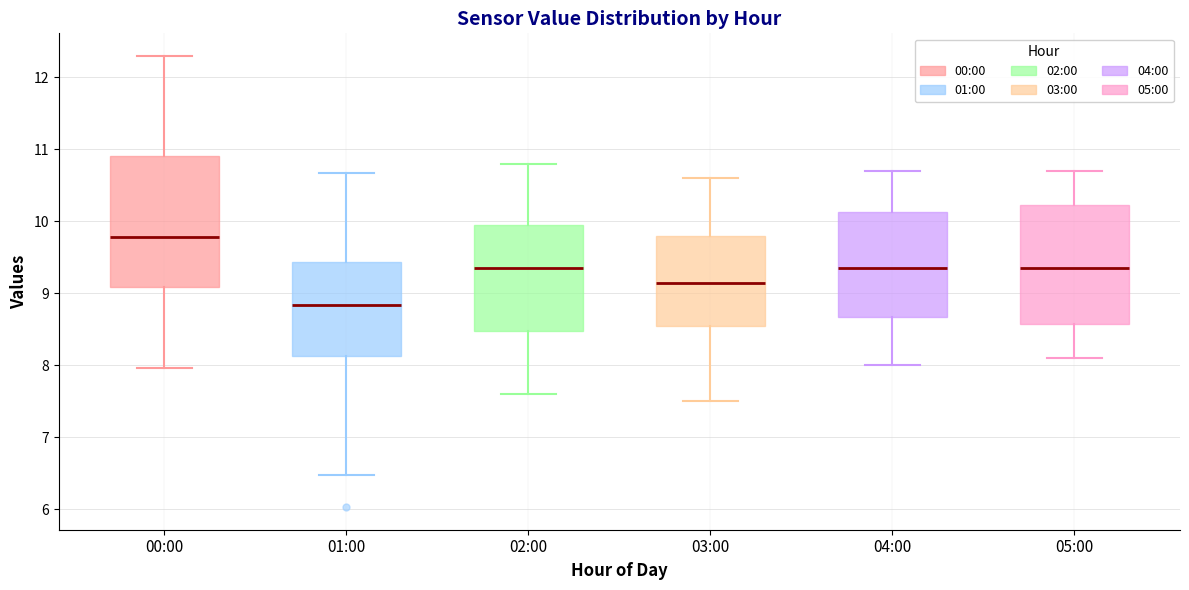

Reading left to right, read every box against the y-axis: the position of its median line, the range the box covers, and the ends of its whiskers. The values are not printed on the chart, so give them approximately, as read against the axis.

00:00: median 9.8, box 9.1 to 10.9, whiskers 8.0 to 12.3
01:00: median 8.8, box 8.1 to 9.4, whiskers 6.5 to 10.7
02:00: median 9.4, box 8.5 to 10.0, whiskers 7.6 to 10.8
03:00: median 9.2, box 8.6 to 9.8, whiskers 7.5 to 10.6
04:00: median 9.4, box 8.7 to 10.1, whiskers 8.0 to 10.7
05:00: median 9.4, box 8.6 to 10.2, whiskers 8.1 to 10.7